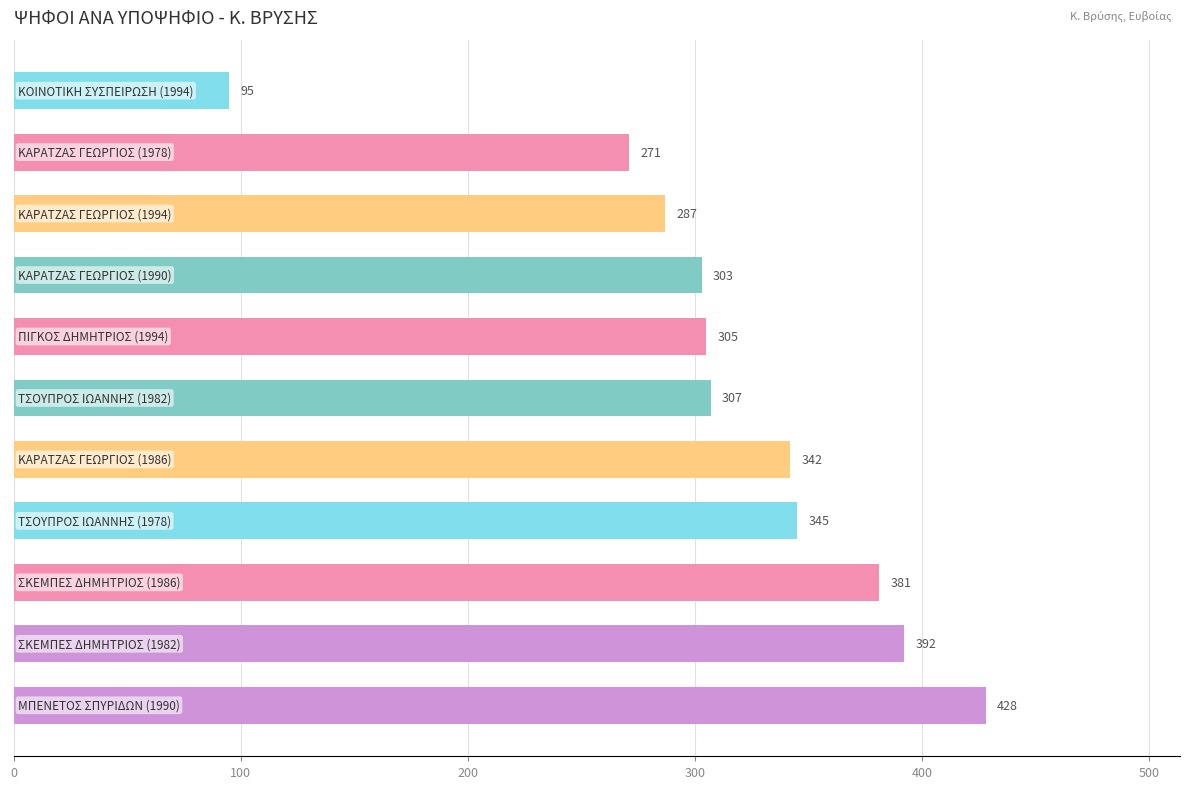

What is the maximum value shown in the chart?

428